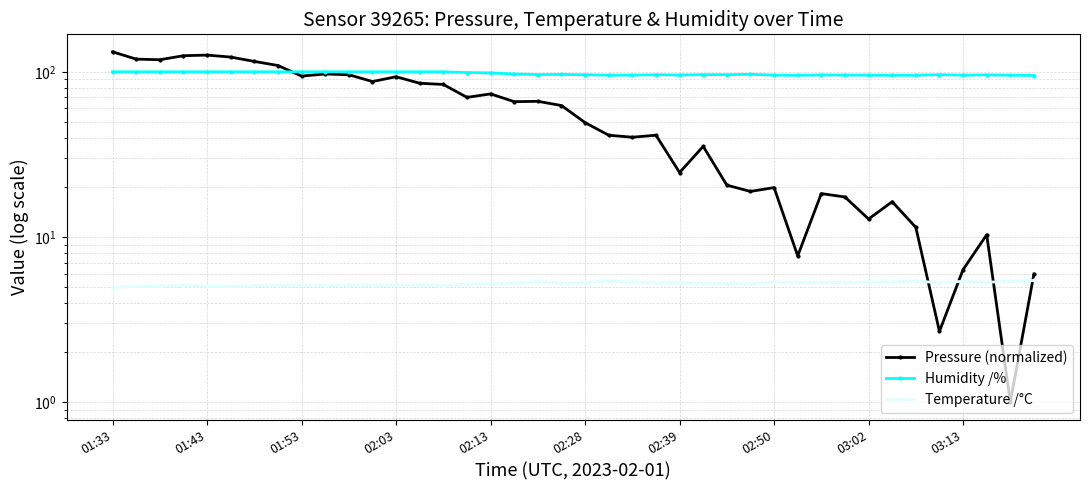

True or false: Pressure (normalized) has more than 2 points higher than both neighbors.

True